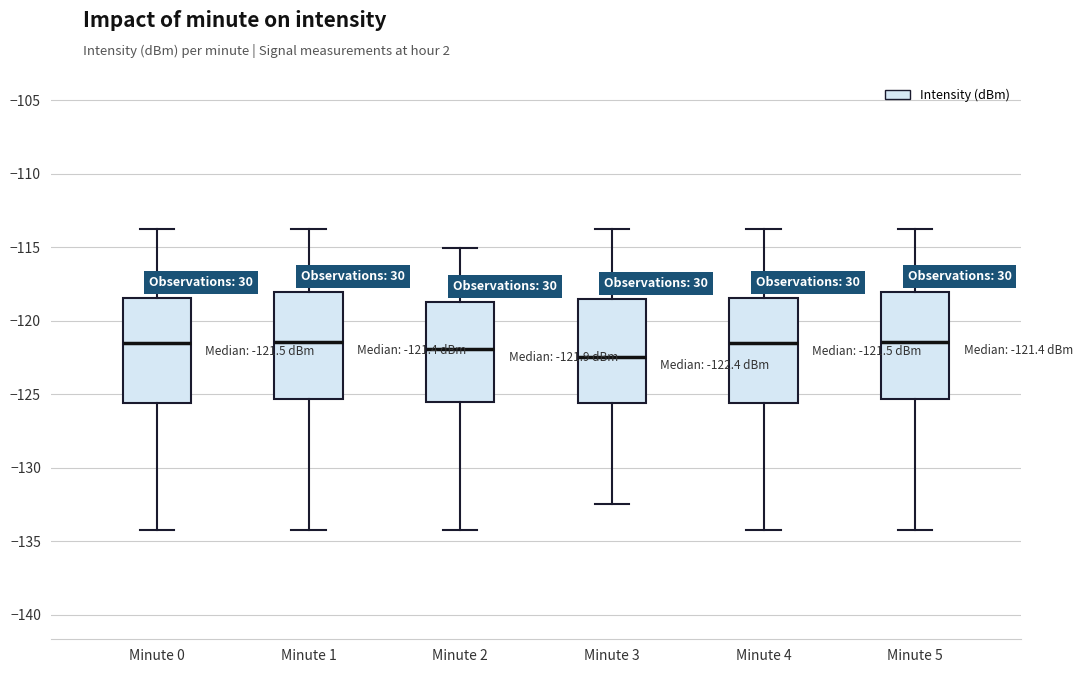

Which box has the lowest median line?

Minute 3